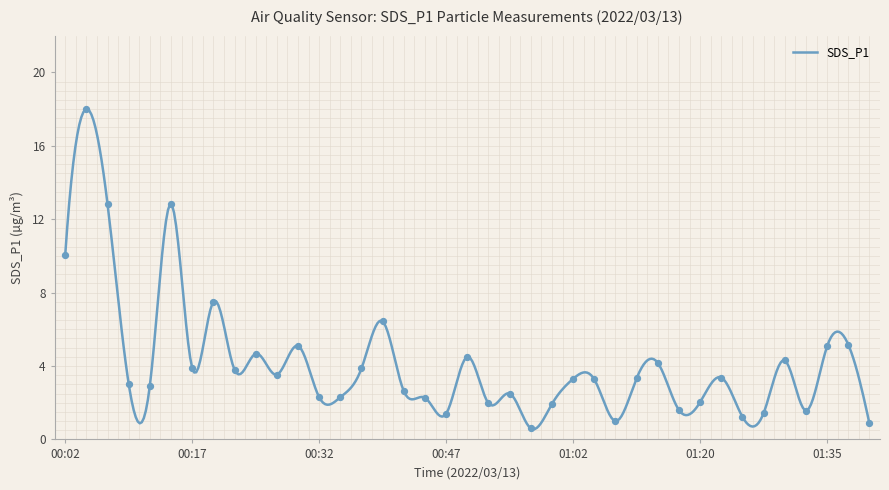

Approximately how many times larger is the value at 00:59 compared to 01:26?

1.6